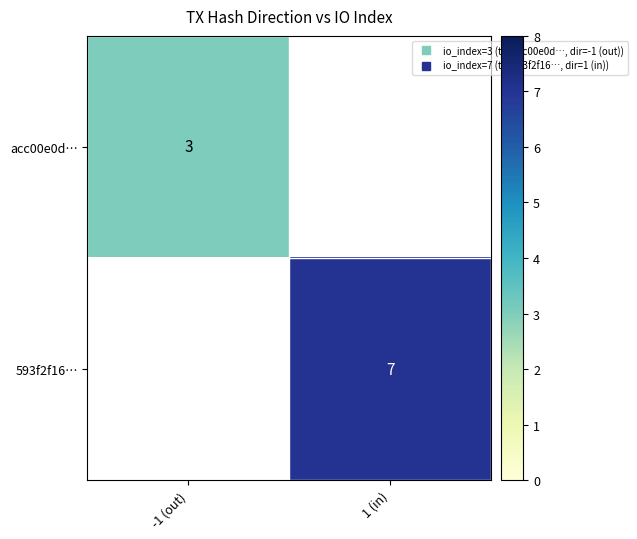

Which series has the largest range (max minus min)?

acc00e0d…